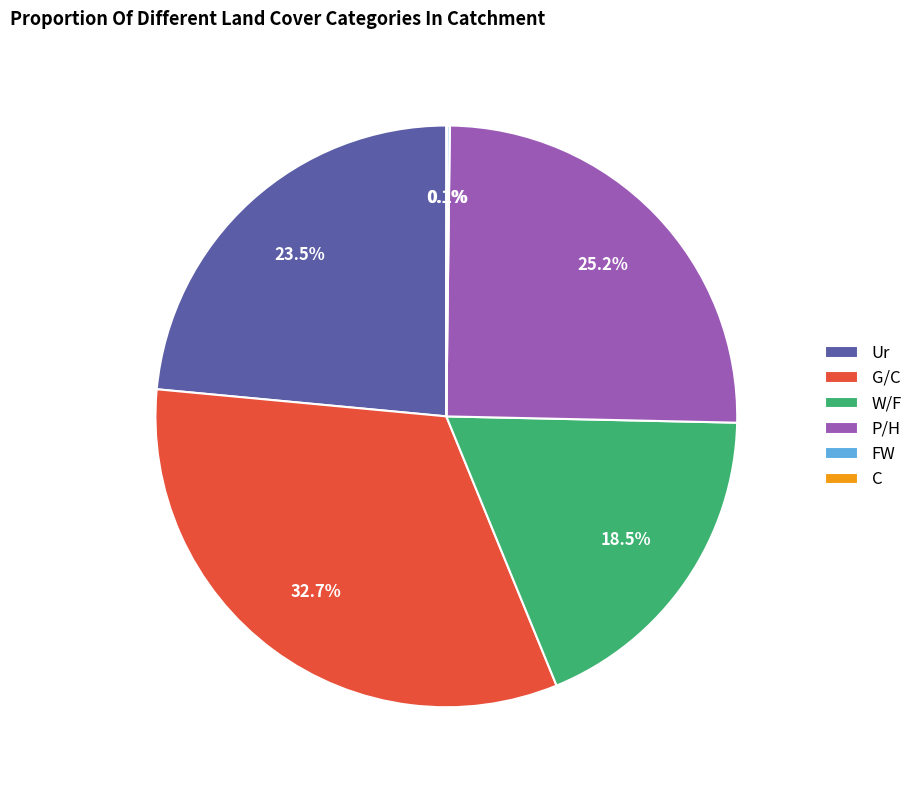

What portion of the pie excludes P/H?

74.8%